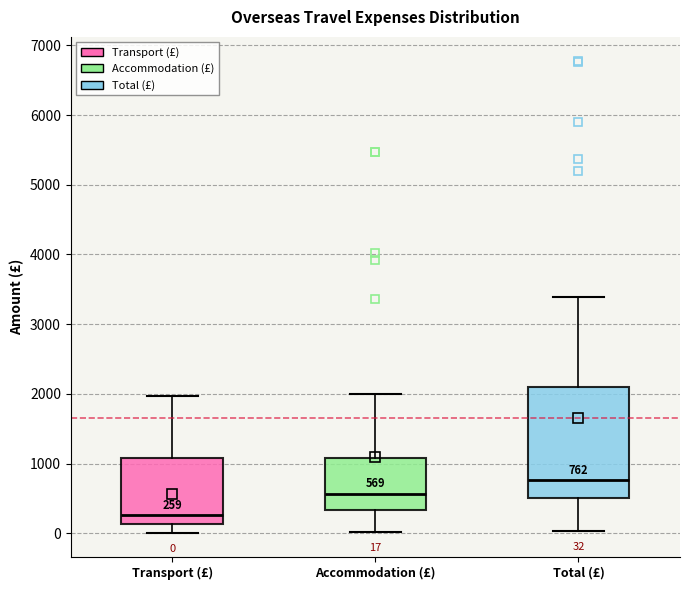

Comparing the boxes themselves (not the whiskers), which one is the tallest?

Total (£)